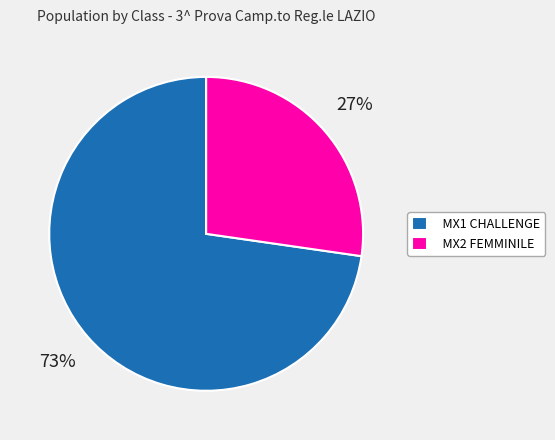

Combined, do MX2 FEMMINILE and MX1 CHALLENGE account for over 50%?

Yes